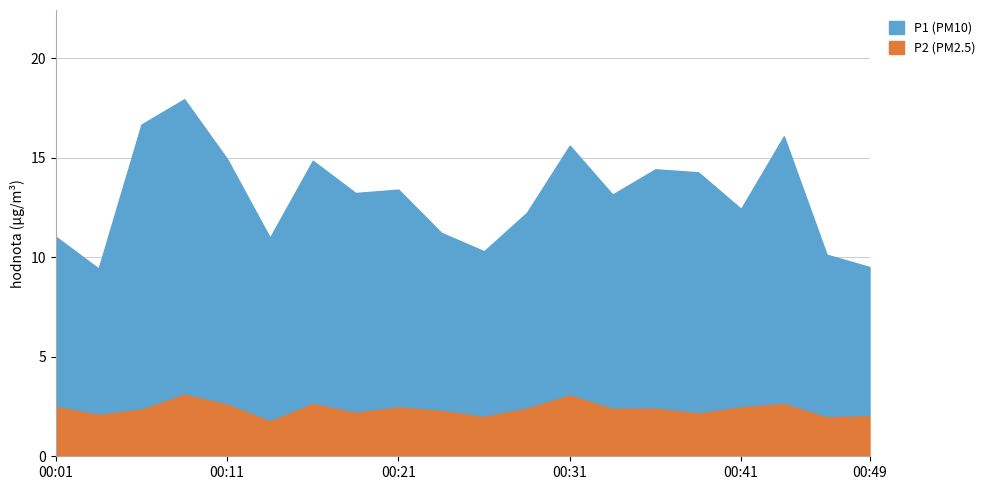

What is the lowest value of the P2 (PM2.5) series?

1.8